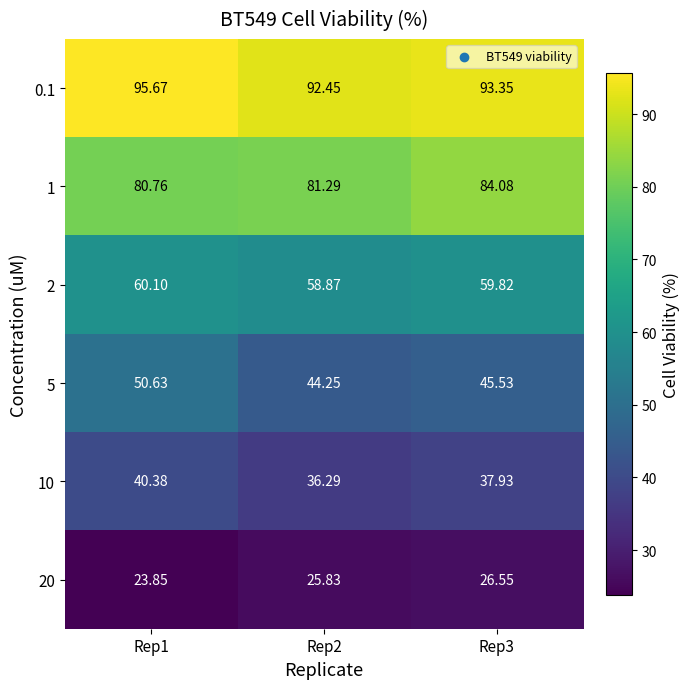

How many distinct data groups are displayed?

6